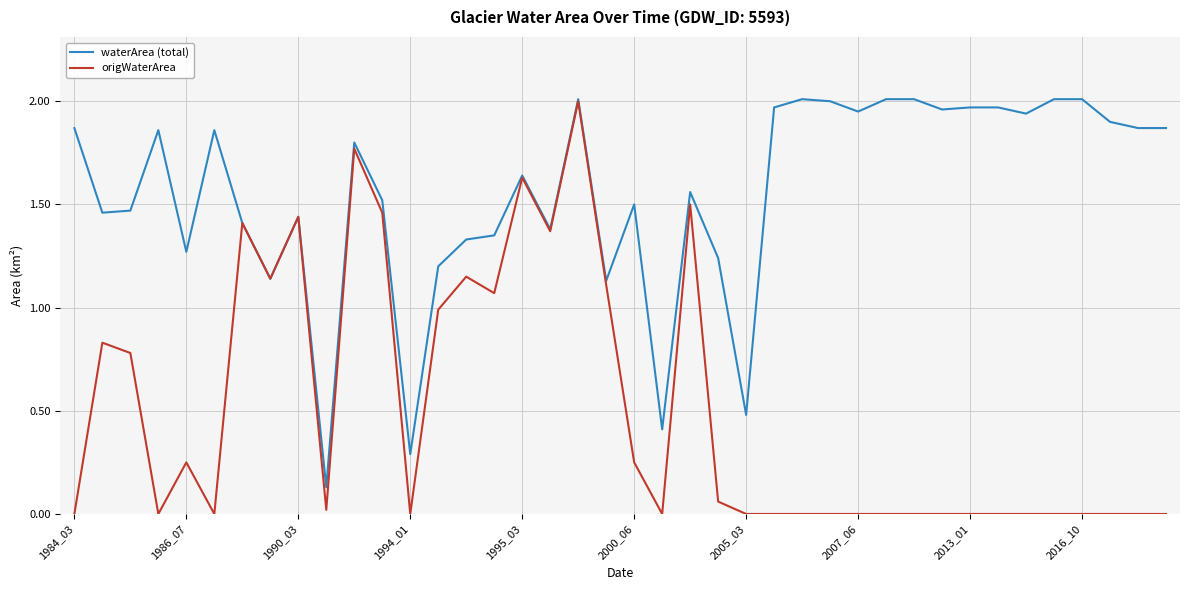

Which series has the largest total across all categories?

waterArea (total)